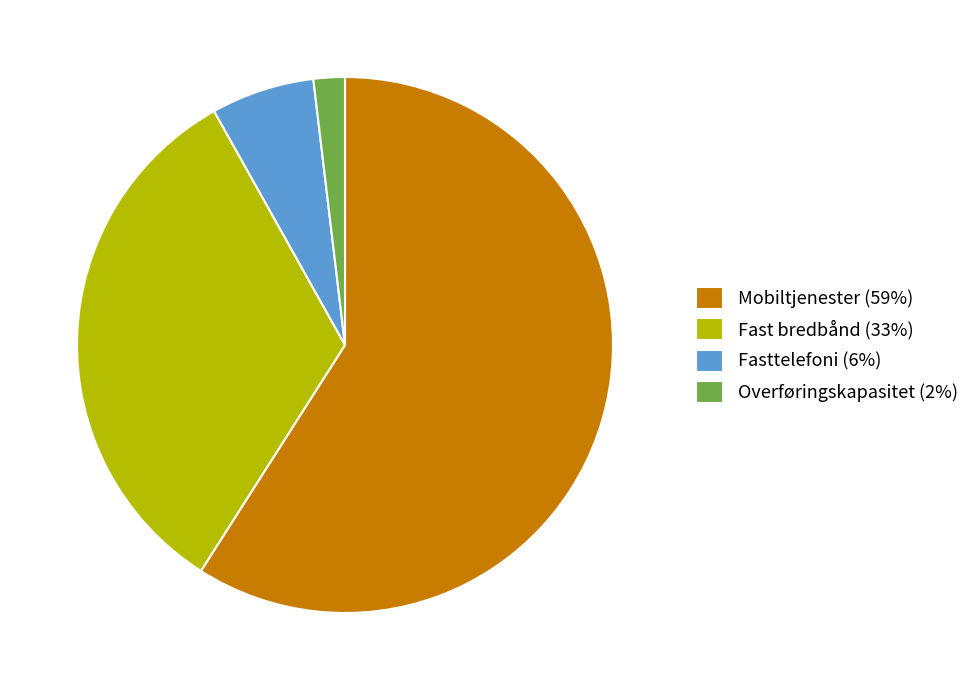

Between Mobiltjenester (59%) and Overføringskapasitet (2%), which is larger?

Mobiltjenester (59%)